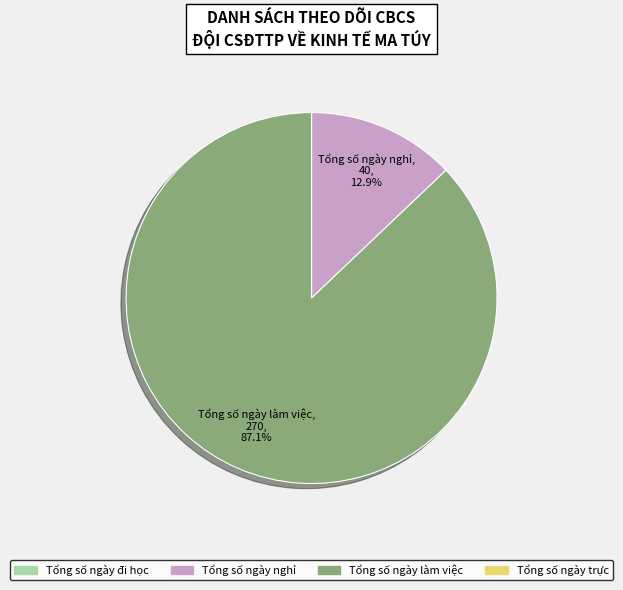

Does any single category account for the majority?

Yes